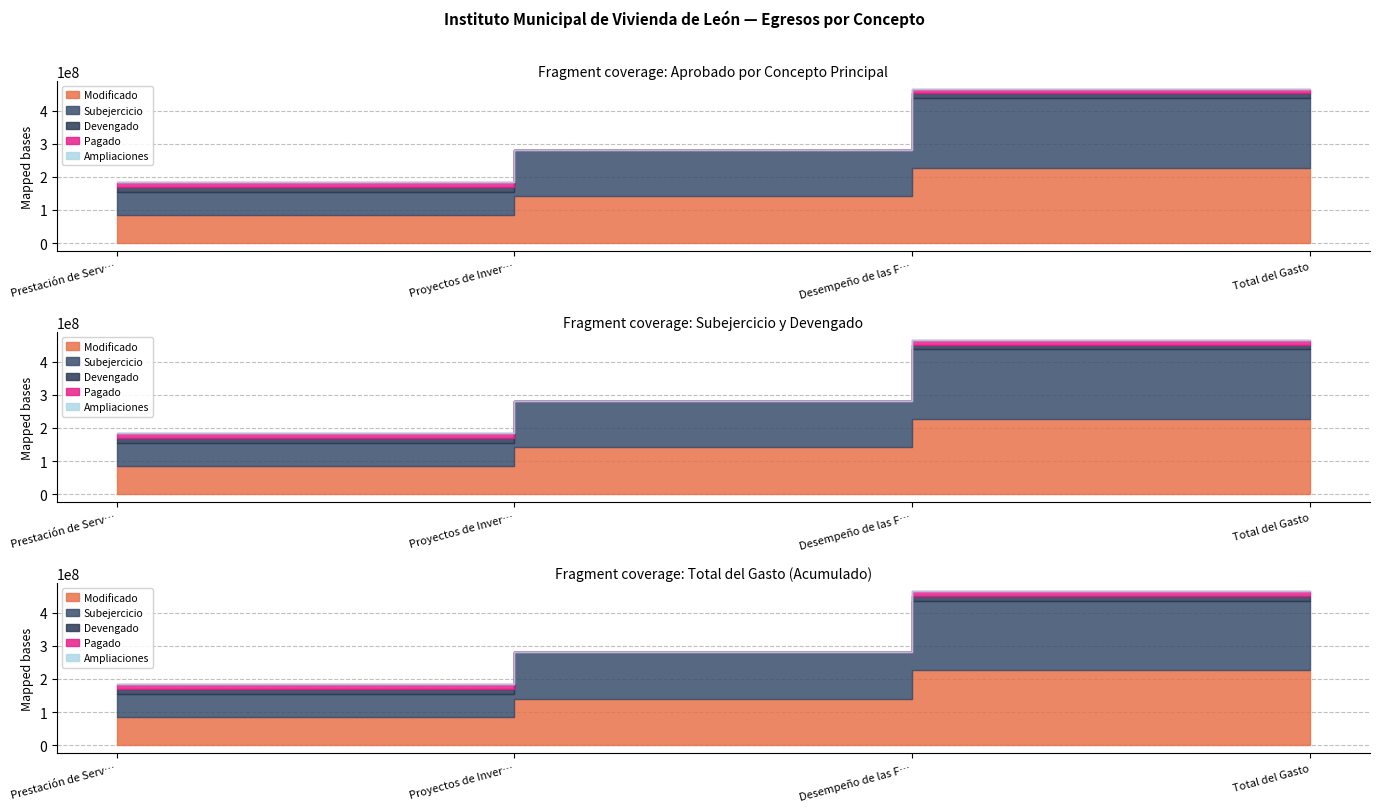

What are all the series names shown in the legend?

Modificado, Subejercicio, Devengado, Pagado, Ampliaciones